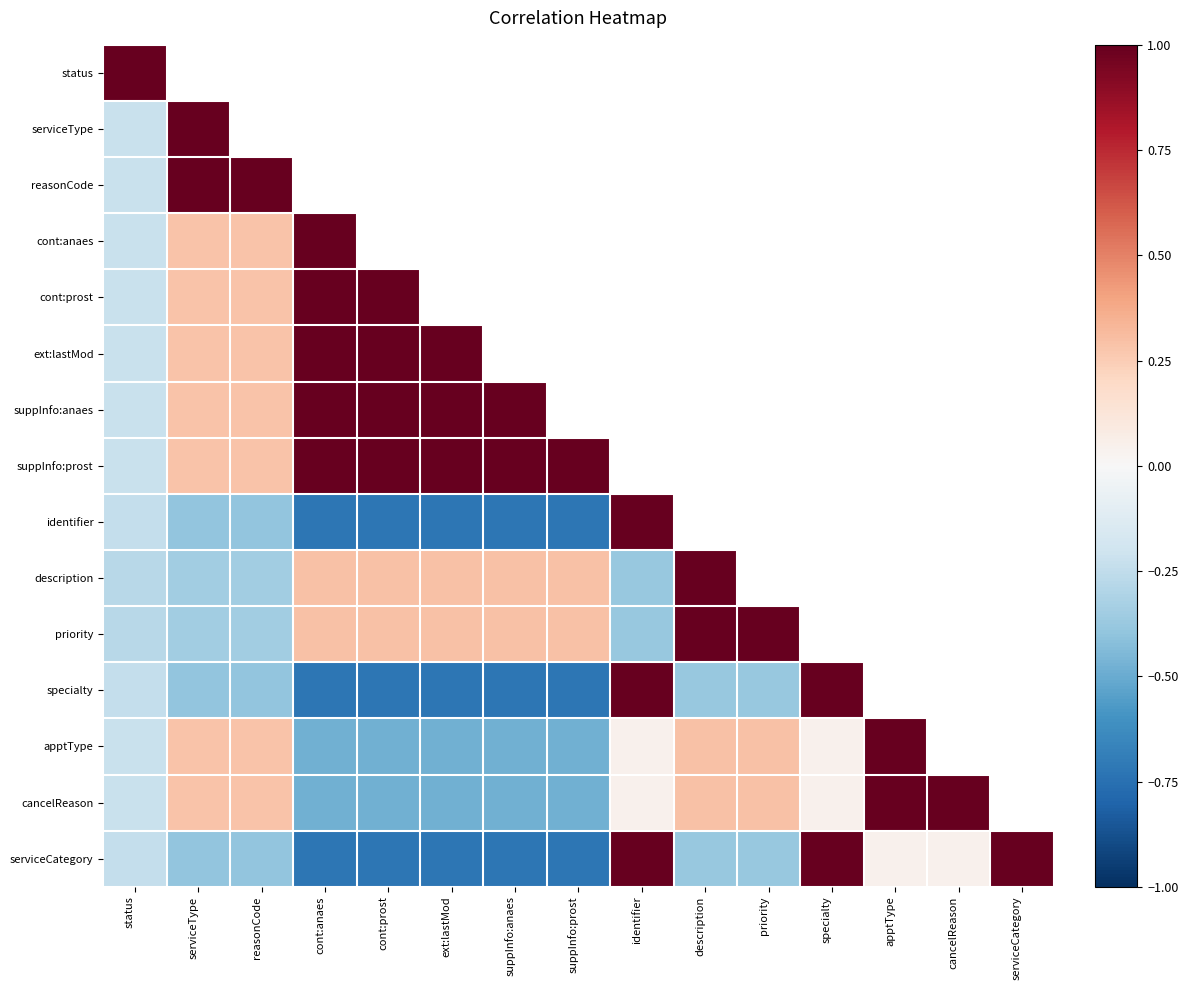

At how many categories does at least one series exceed 0?

15